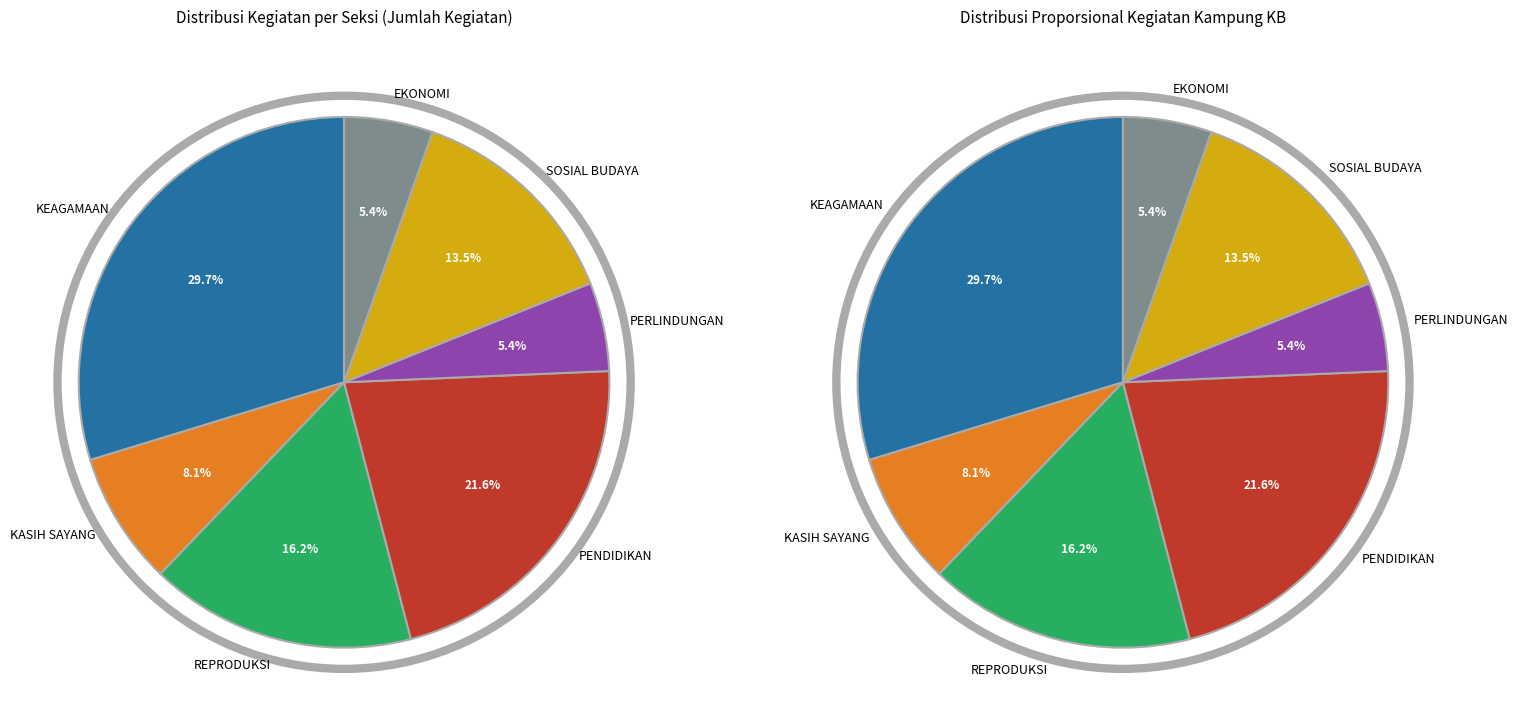

Does SOSIAL BUDAYA represent more than half of the total?

No